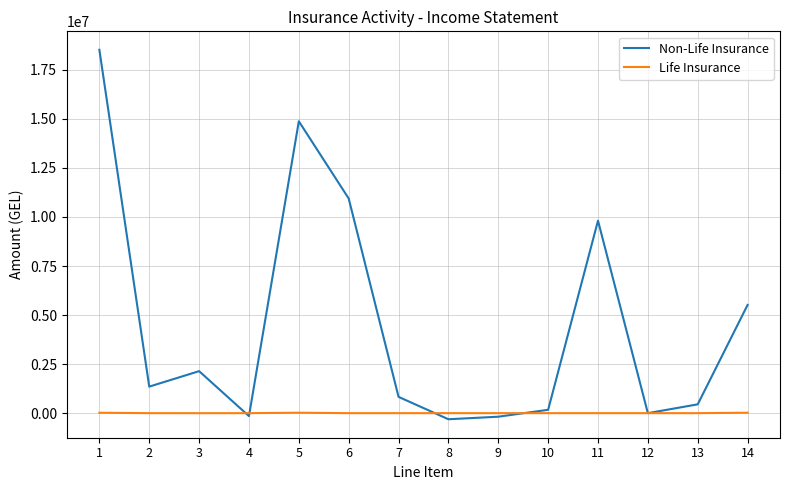

Which series has the largest total across all categories?

Non-Life Insurance